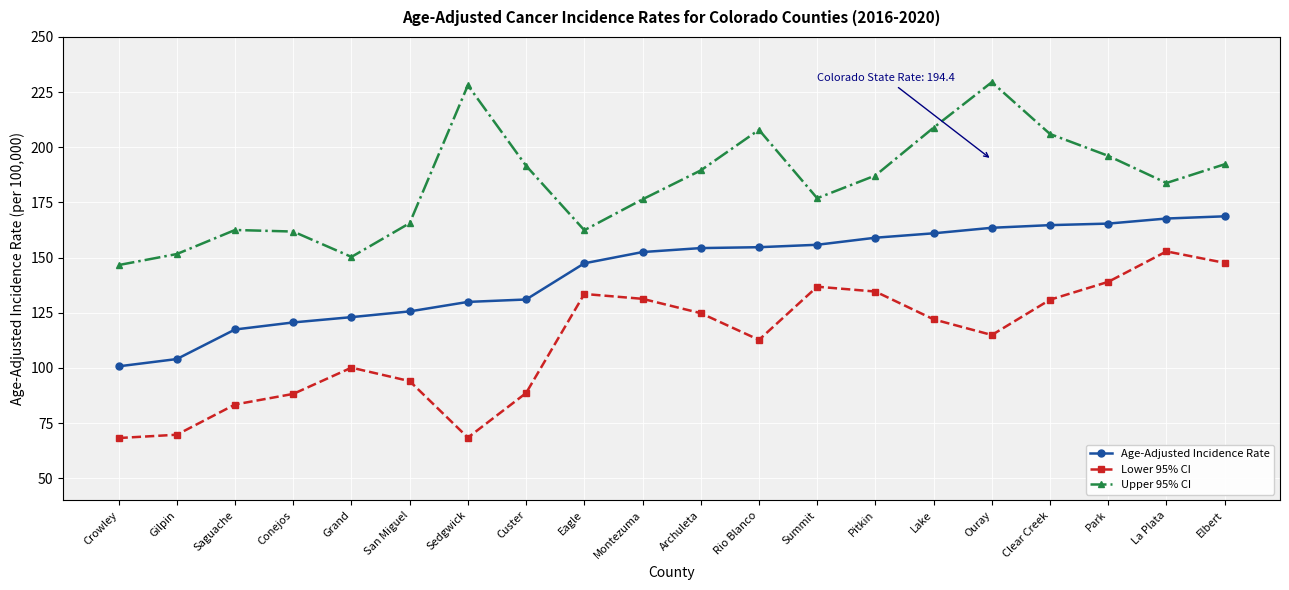

Is this an area chart (filled region under the line)?

No